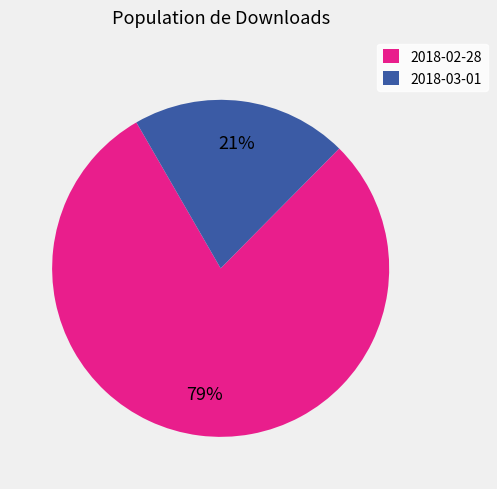

What percentage is the 2018-03-01 slice, to the nearest percent?

21%